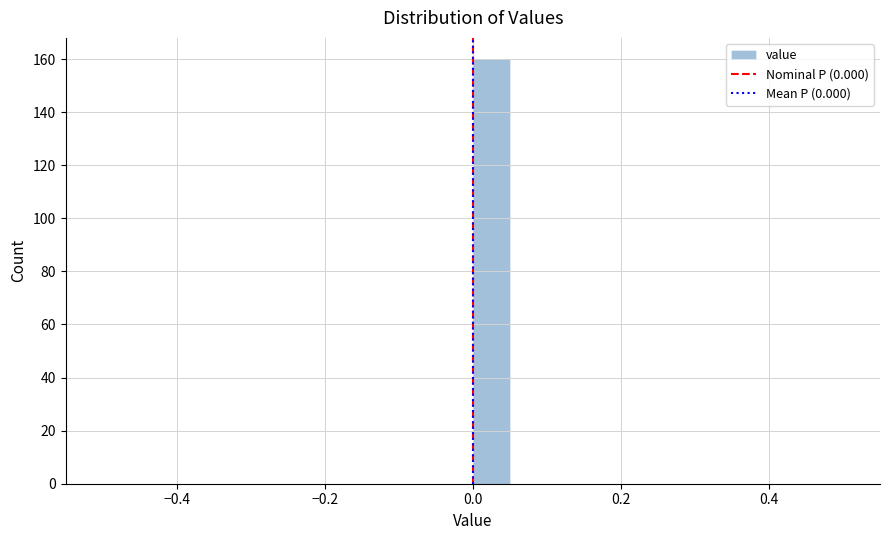

Read against the x-axis, roughly where is the centre of the tallest bar?

0.02